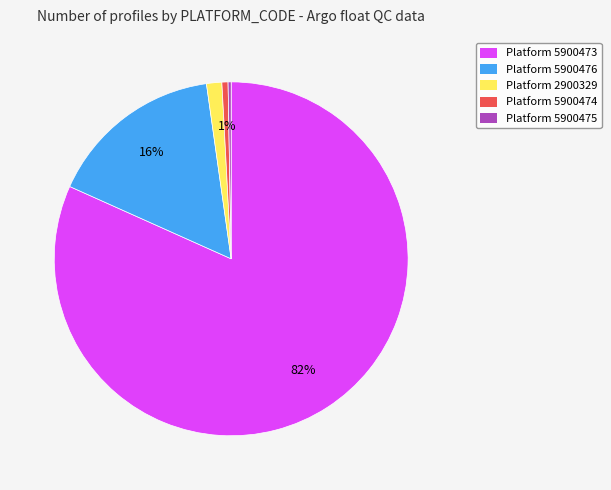

Does any single category account for the majority?

Yes